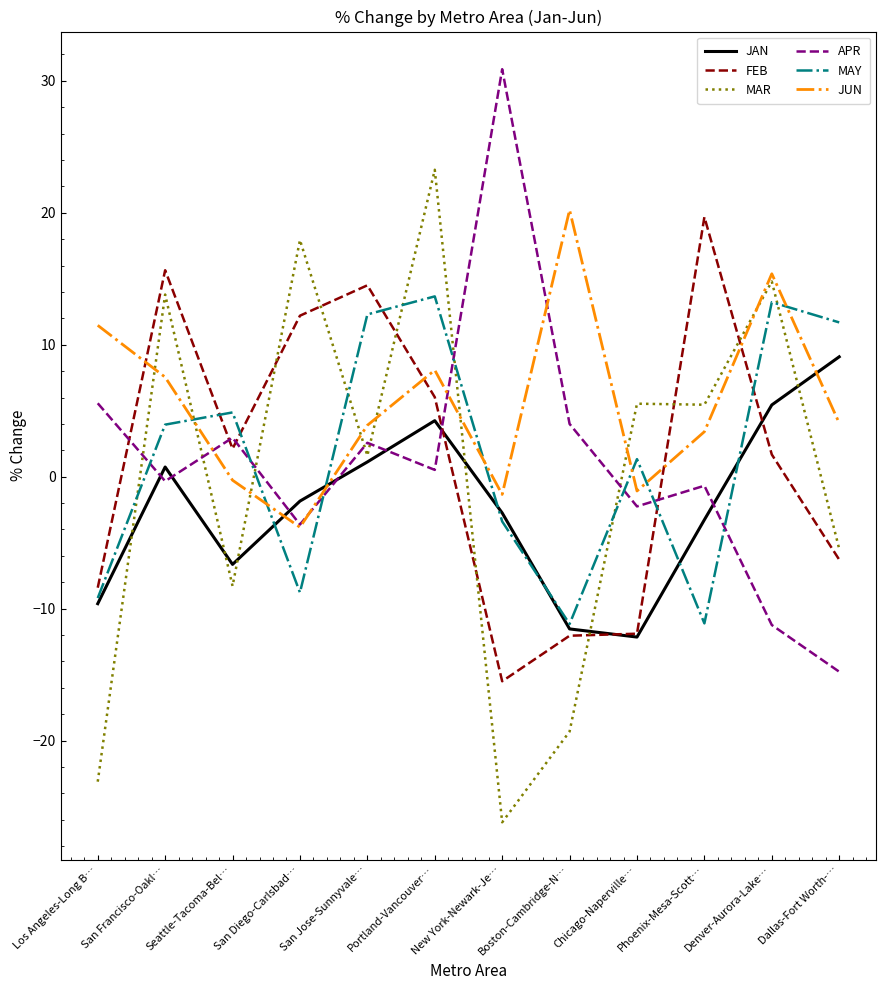

What are all the series names shown in the legend?

JAN, FEB, MAR, APR, MAY, JUN